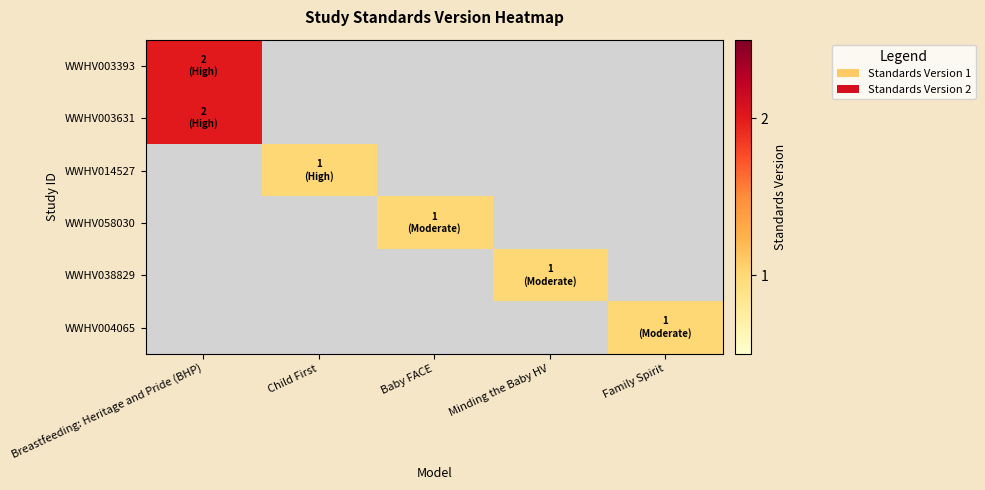

At how many categories does at least one series exceed 1?

1